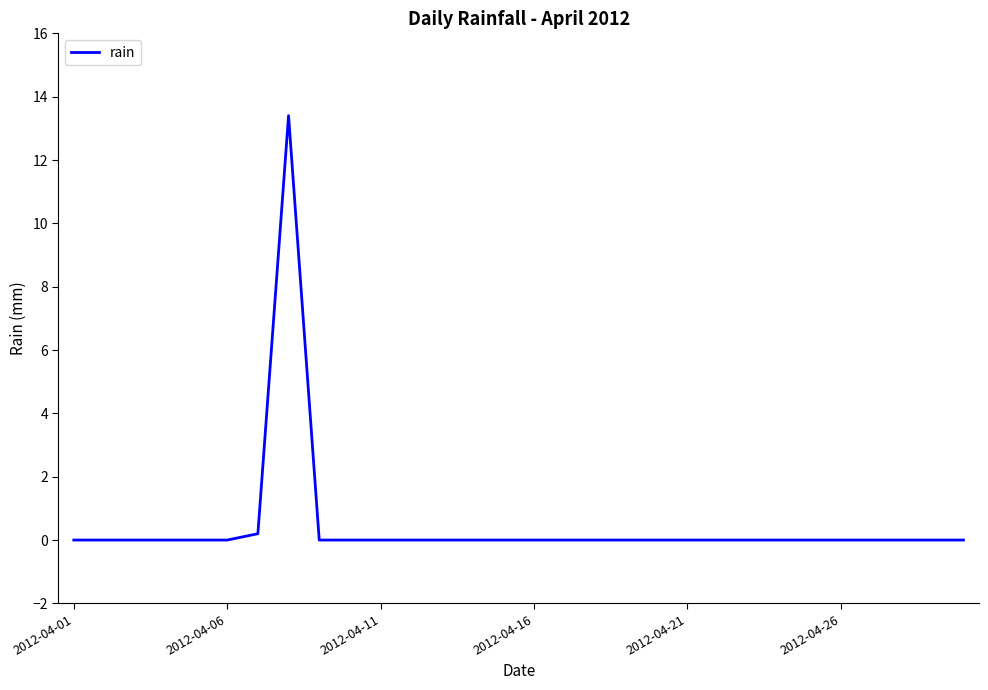

What is the difference between the maximum and second lowest values?

13.4